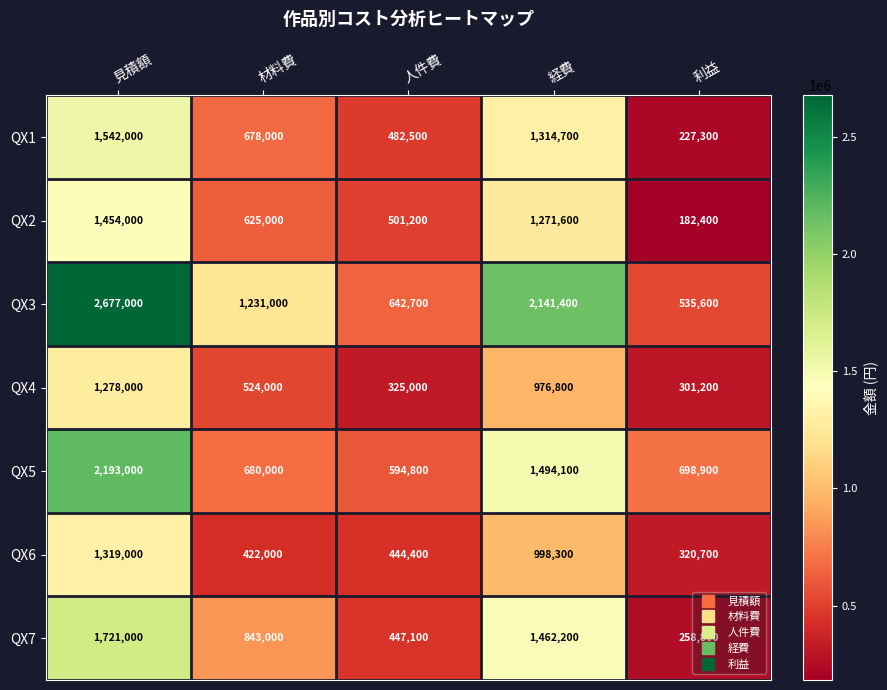

Which series changed the most between 材料費 and 利益?

QX3